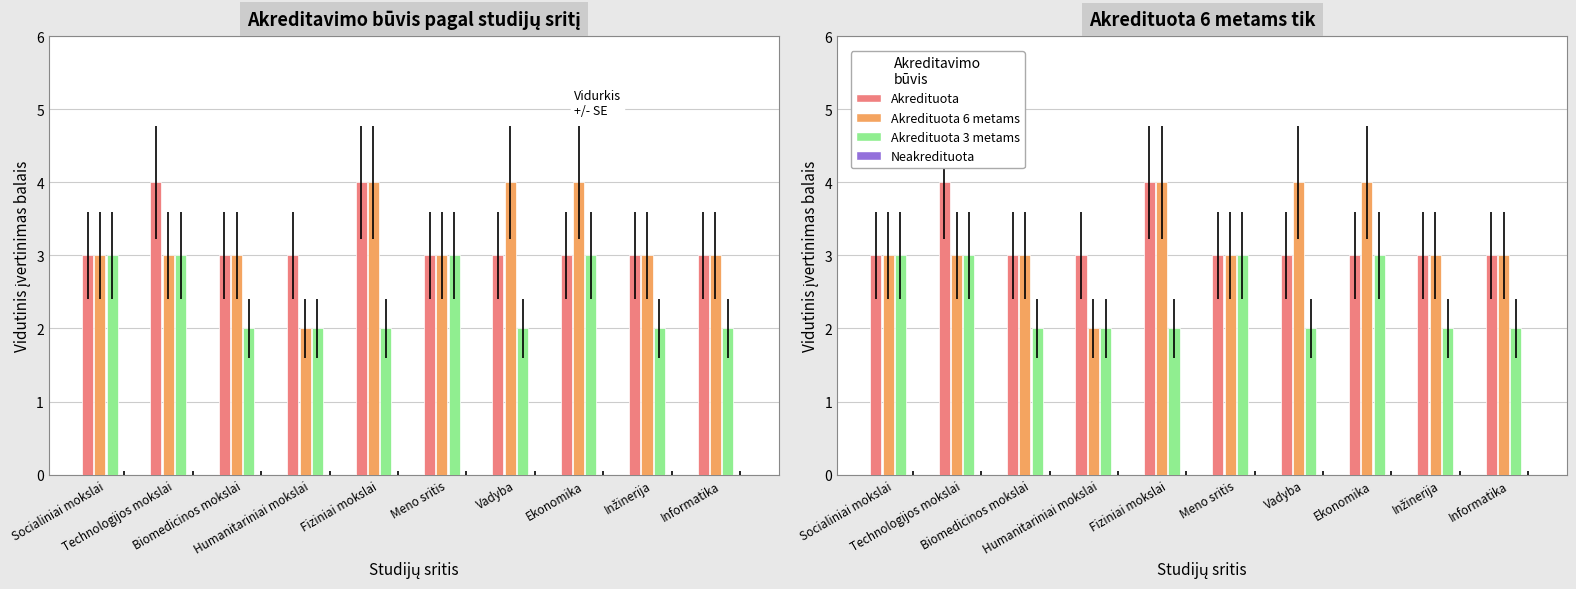

What is the label of the 7th bar from the right?

Humanitariniai mokslai